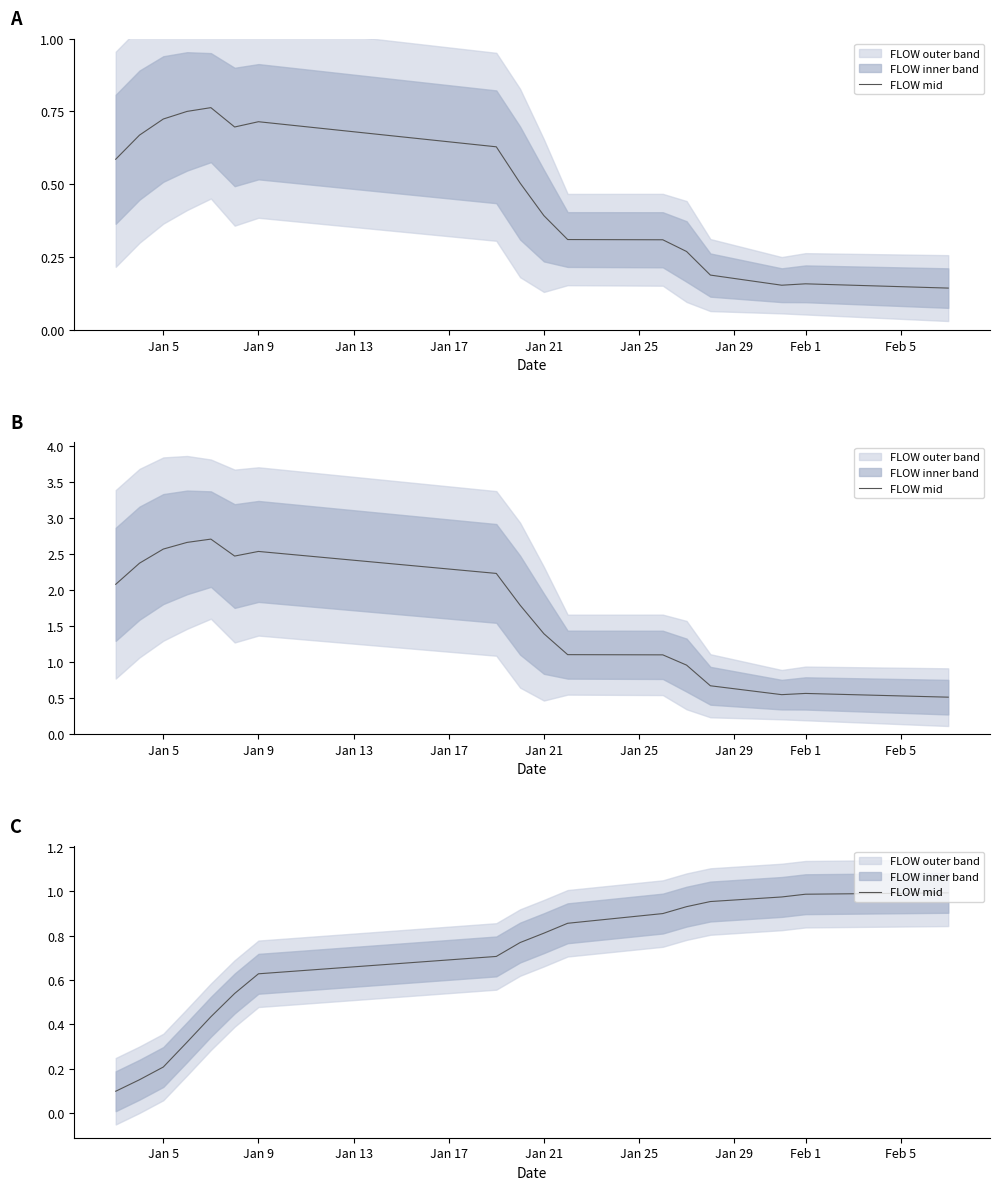

The value at Jan 9 is 0.6. True or false?

True